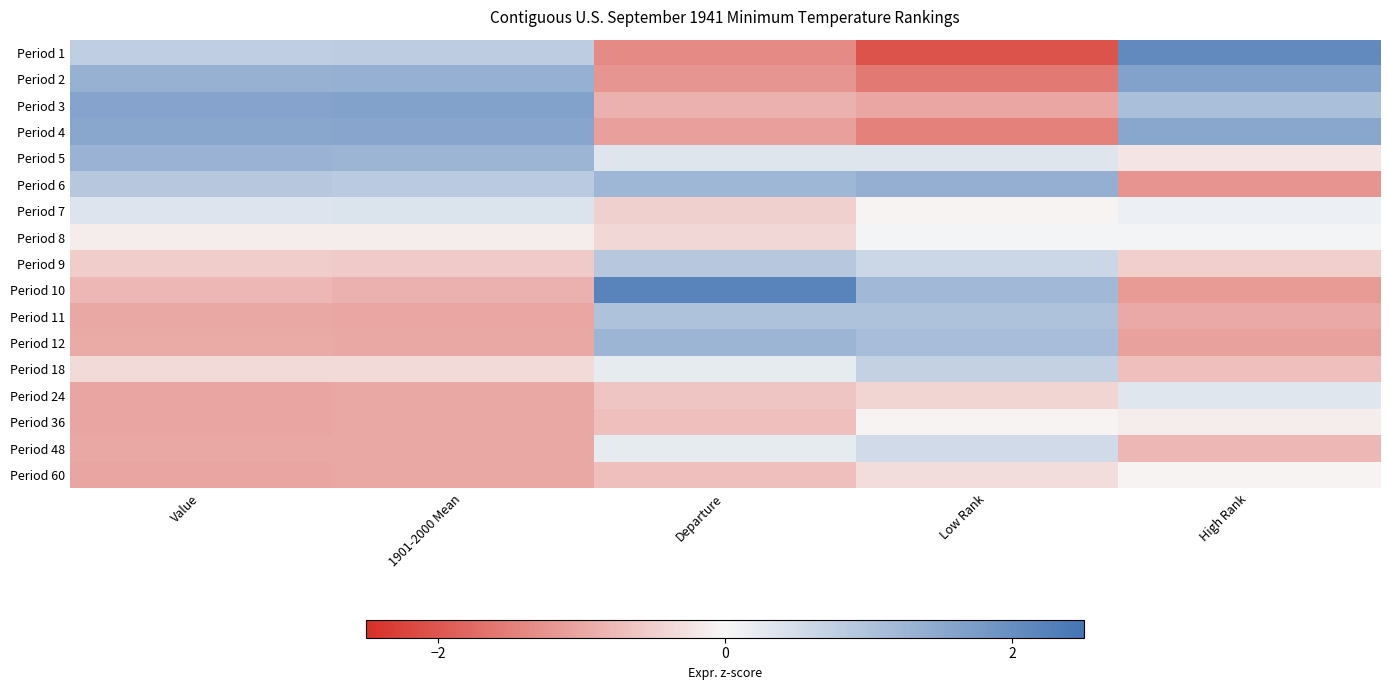

Which series has the largest range (max minus min)?

Period 1